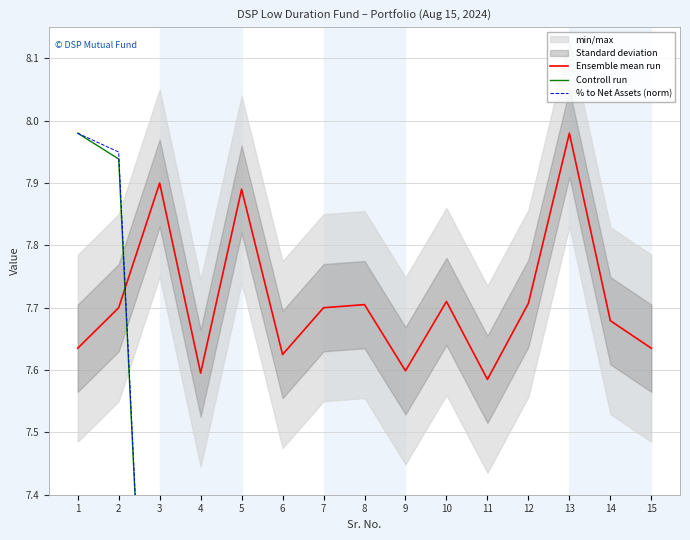

Is it true that Controll run equals 3.5 at 8?

False